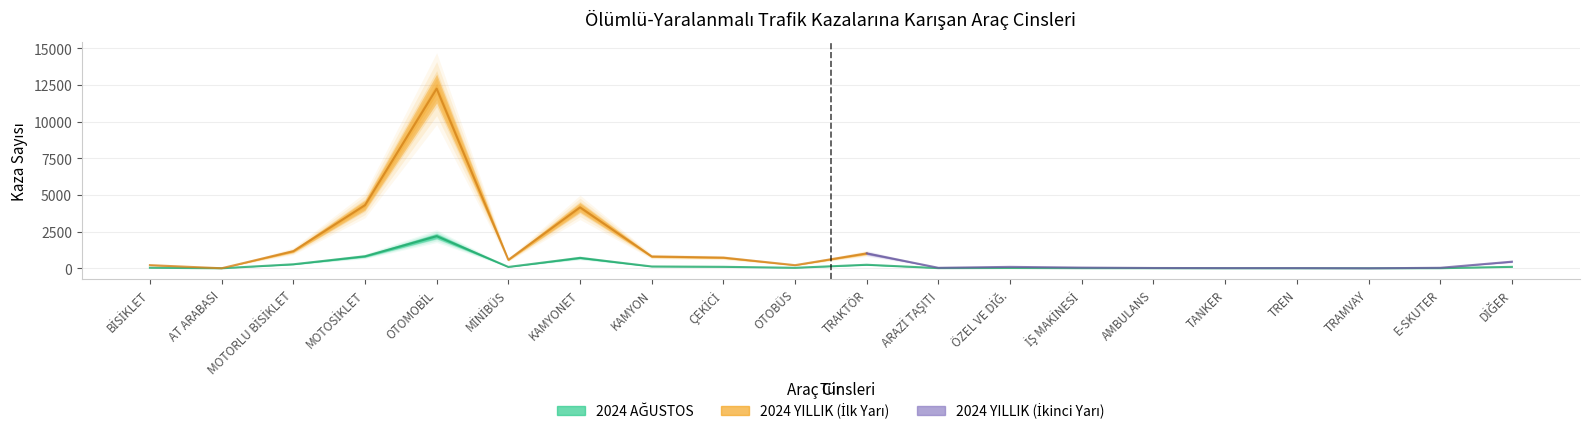

Is this an area chart (filled region under the line)?

No